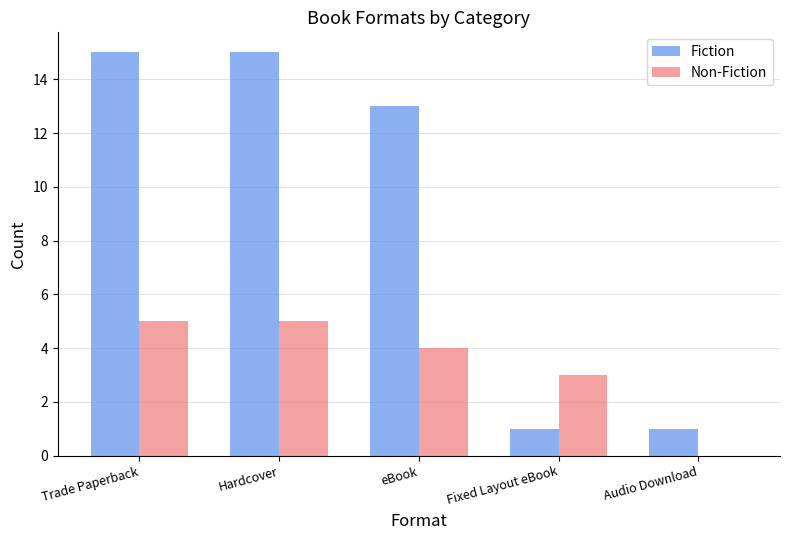

At which label does Fiction first exceed 13?

Trade Paperback